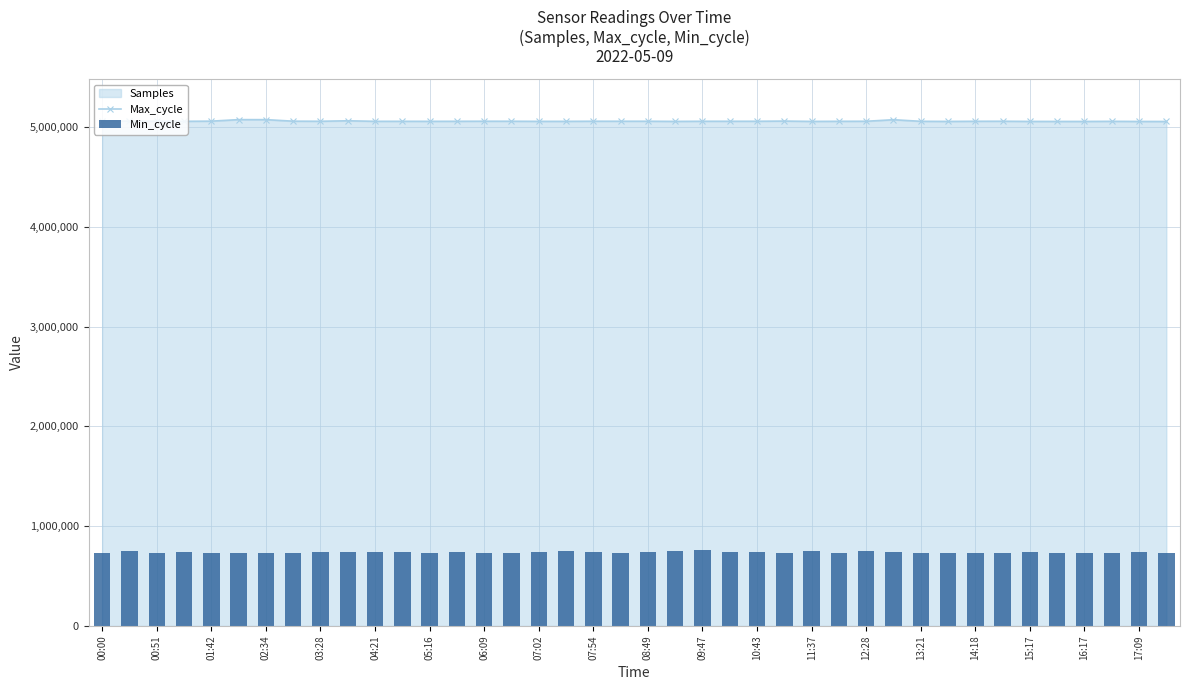

The value of Samples at 17:09 is 1496353. True or false?

False